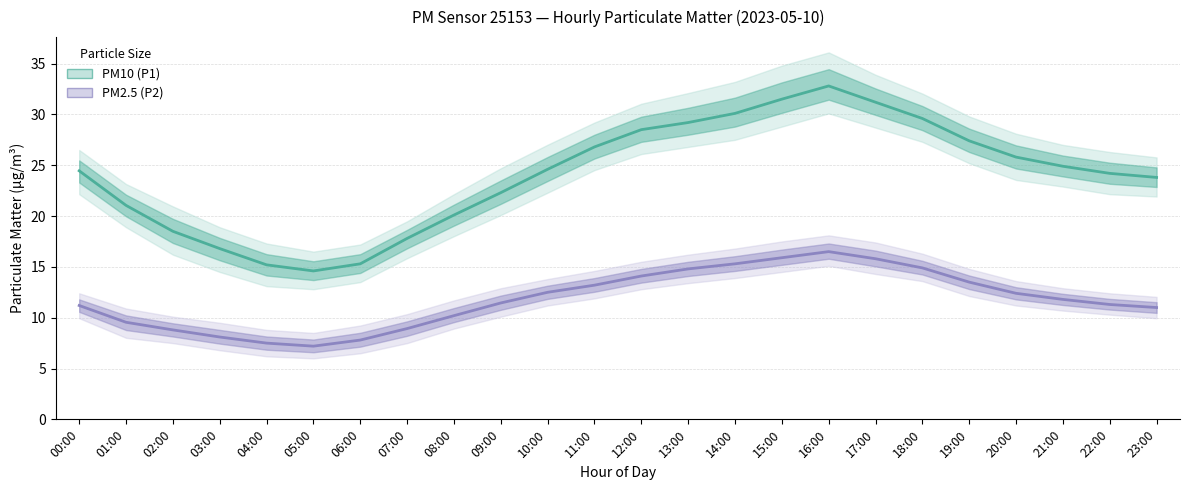

What is the difference between the second highest and second lowest values in the PM10 (P1) series?

16.3